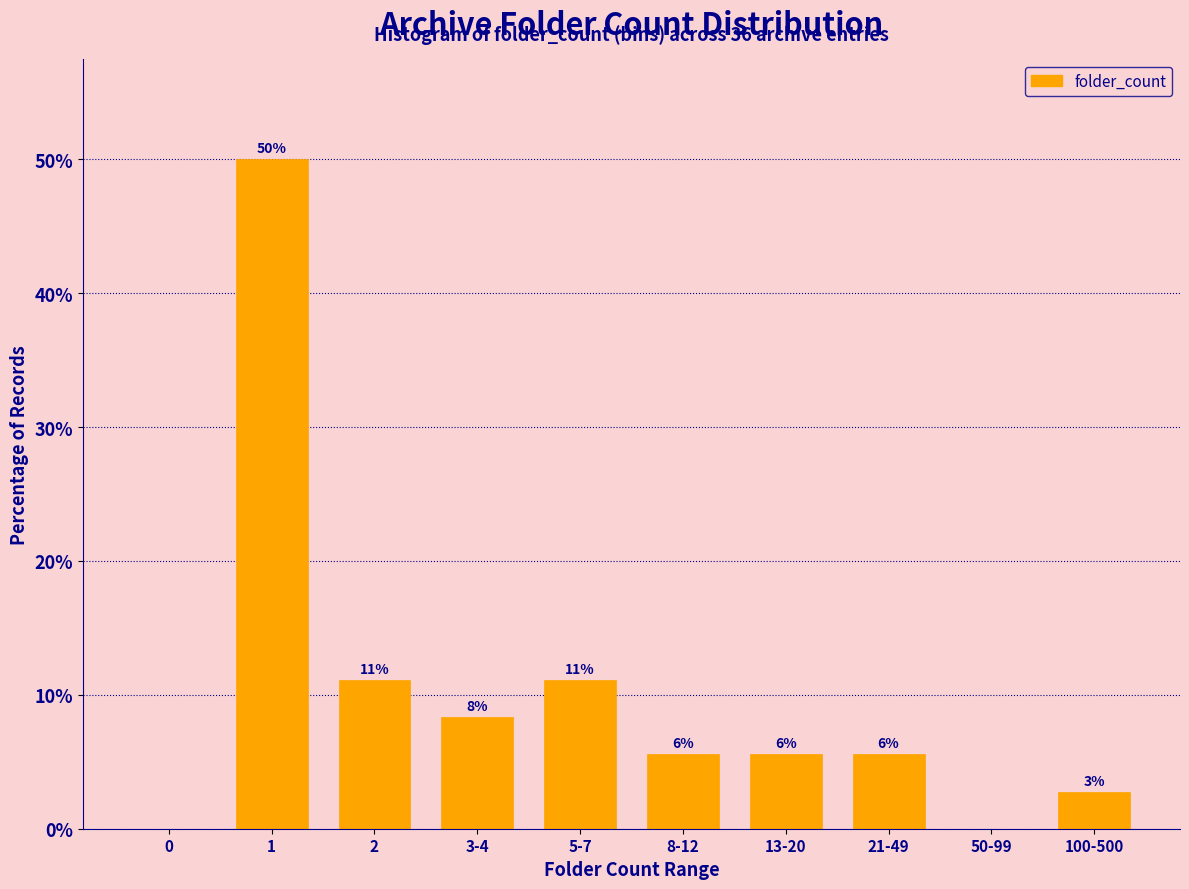

Are the bars horizontal?

No